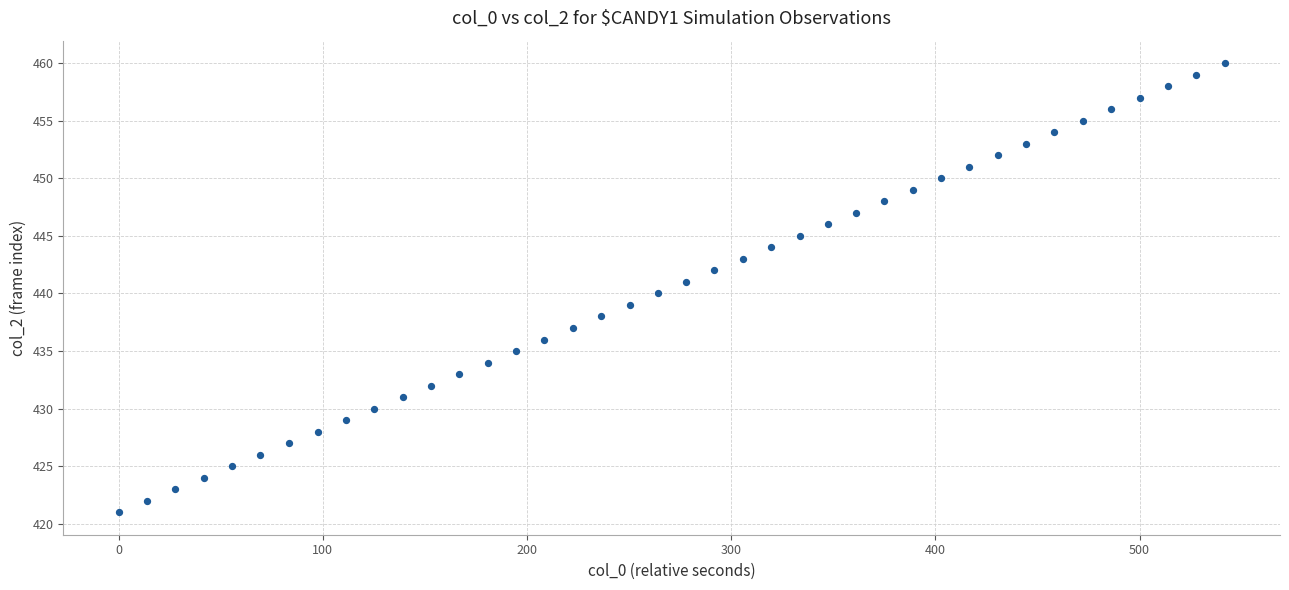

What is the range of Y values (max minus min)?

39